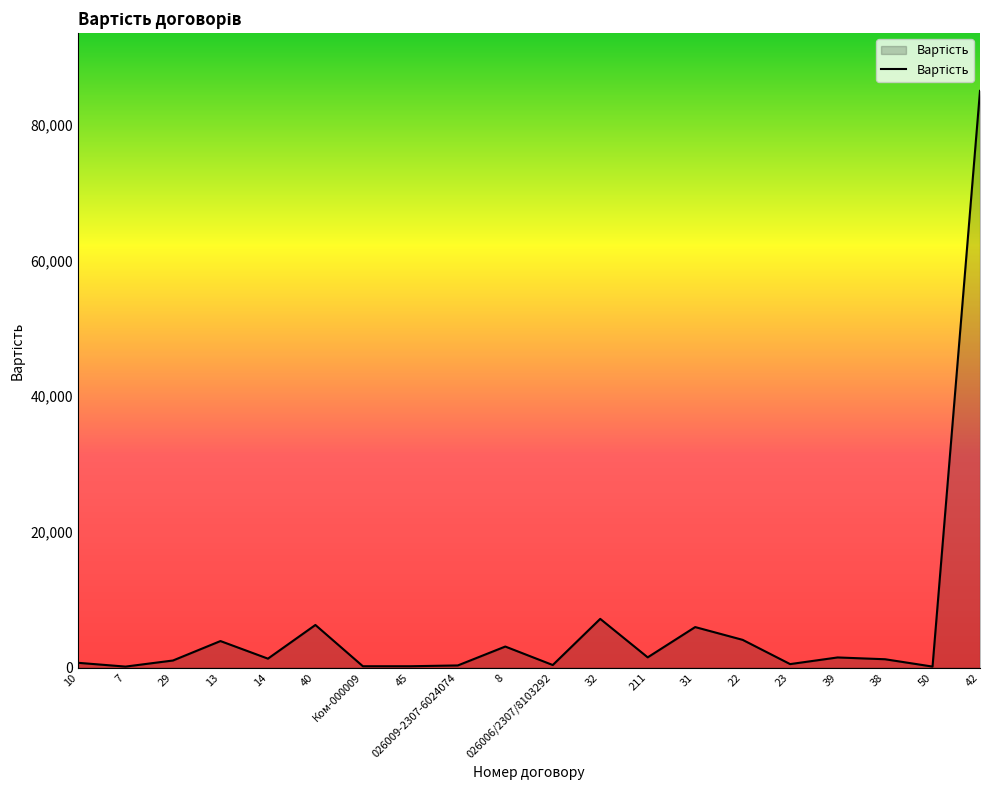

Which has a higher value, 42 or 31?

42